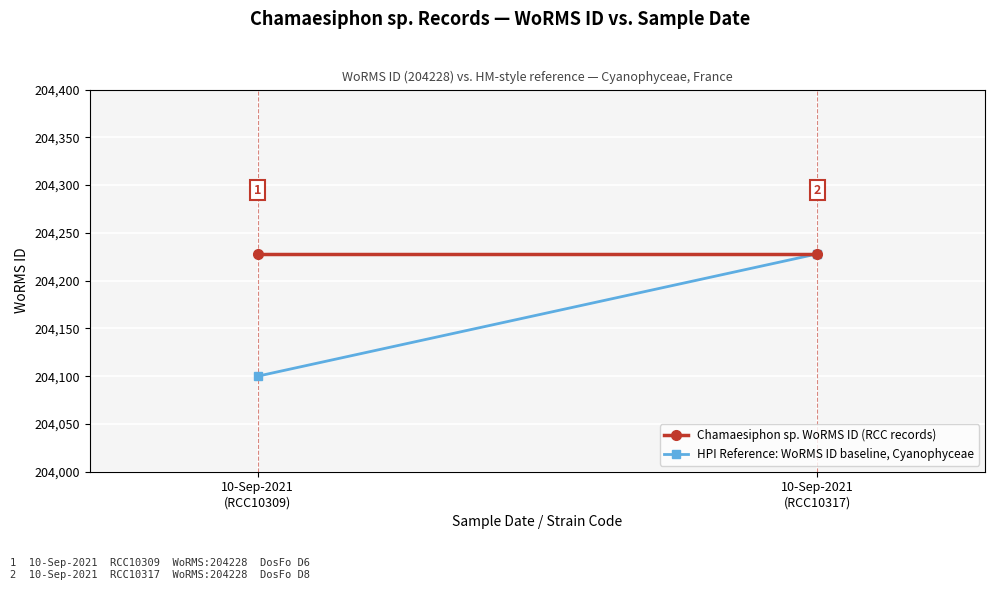

Reading left to right, list all the values displayed in this chart.

Chamaesiphon sp. WoRMS ID (RCC records): 10-Sep-2021
(RCC10309)=204228	10-Sep-2021
(RCC10317)=204228
HPI Reference: WoRMS ID baseline, Cyanophyceae: 10-Sep-2021
(RCC10309)=204100	10-Sep-2021
(RCC10317)=204228